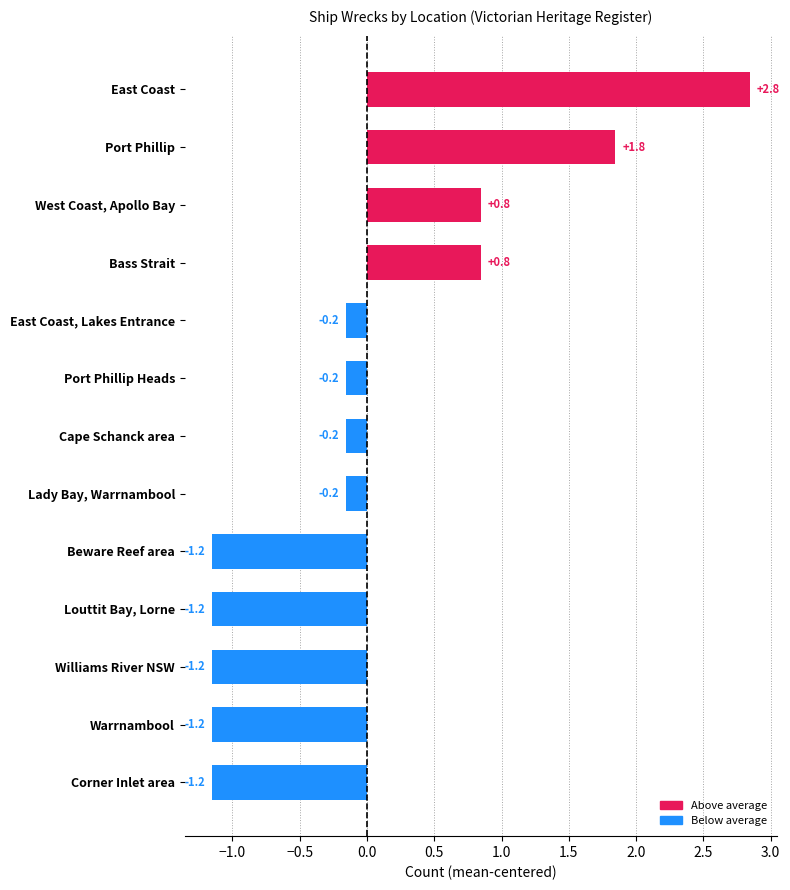

Which has a higher value, East Coast, Lakes Entrance or Williams River NSW?

East Coast, Lakes Entrance